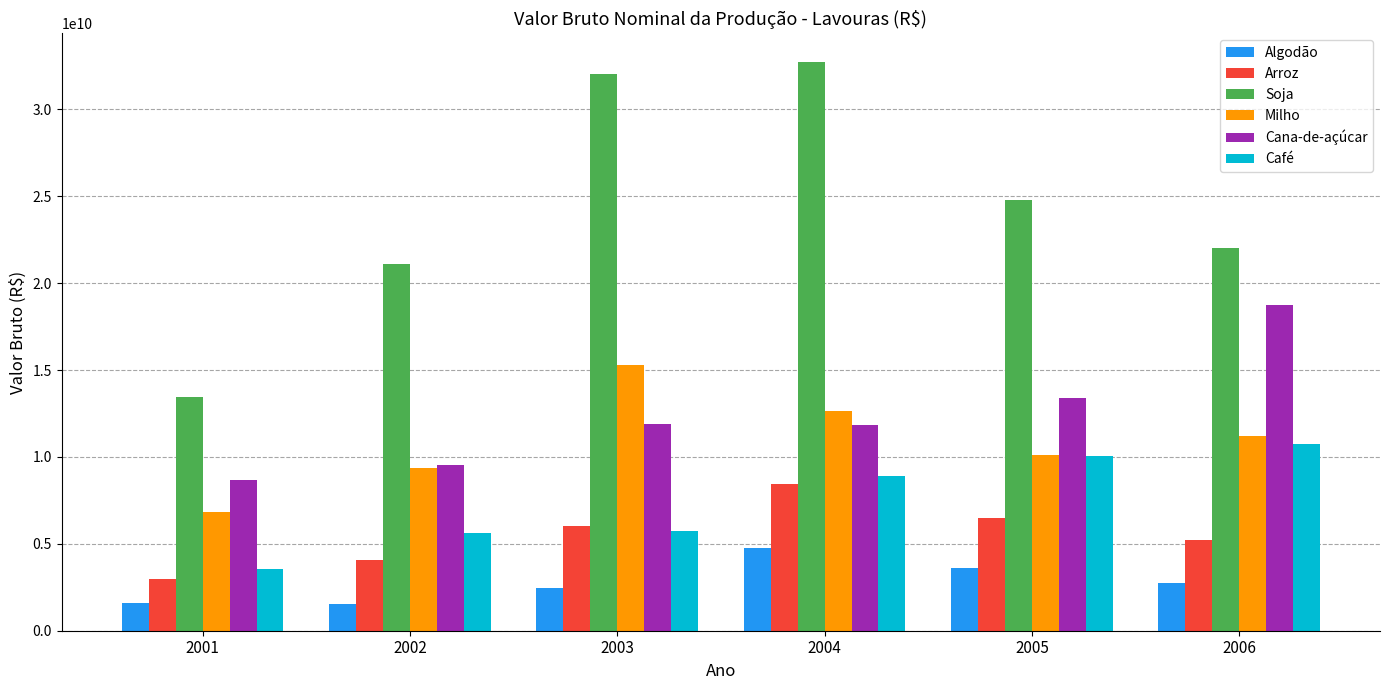

Is the value of Milho at 2002 greater than the value of Cana-de-açúcar at 2006?

No